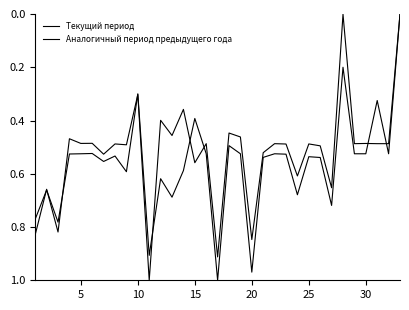

How many lines are shown in the chart?

2